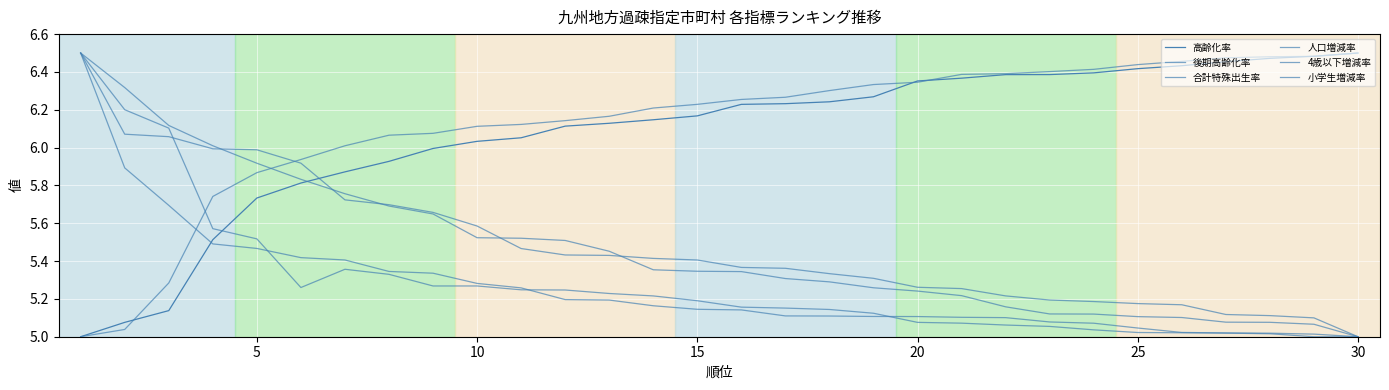

What is the lowest value of the 4歳以下増減率 series?

5.0